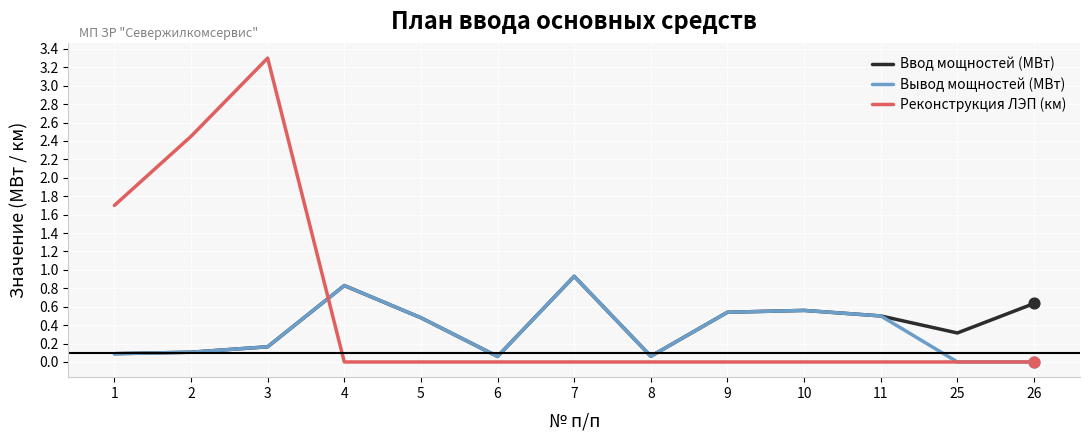

What are all the series names shown in the legend?

Ввод мощностей (МВт), Вывод мощностей (МВт), Реконструкция ЛЭП (км)